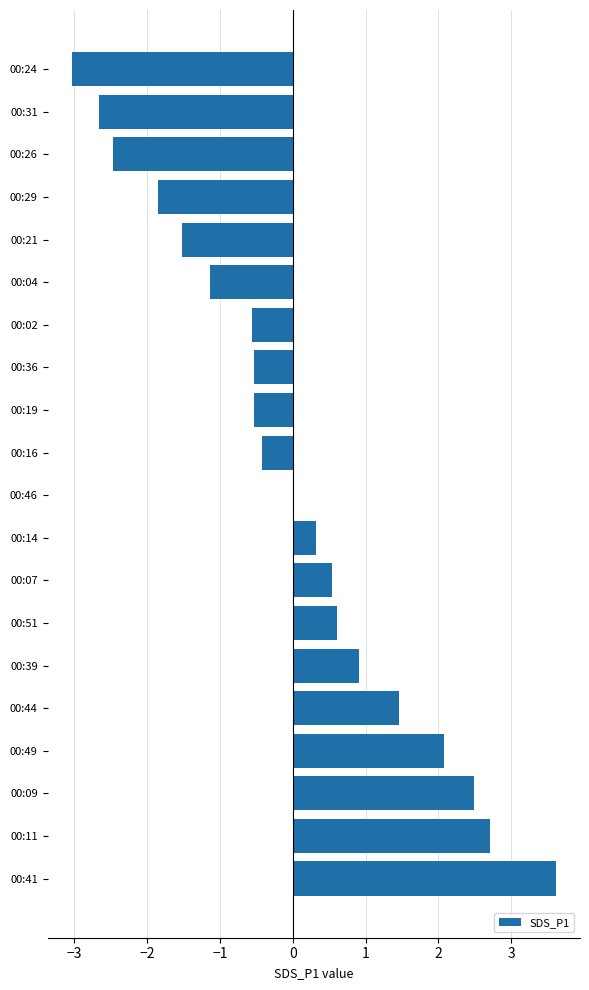

Is it true that the value at 00:19 is -0.5?

True